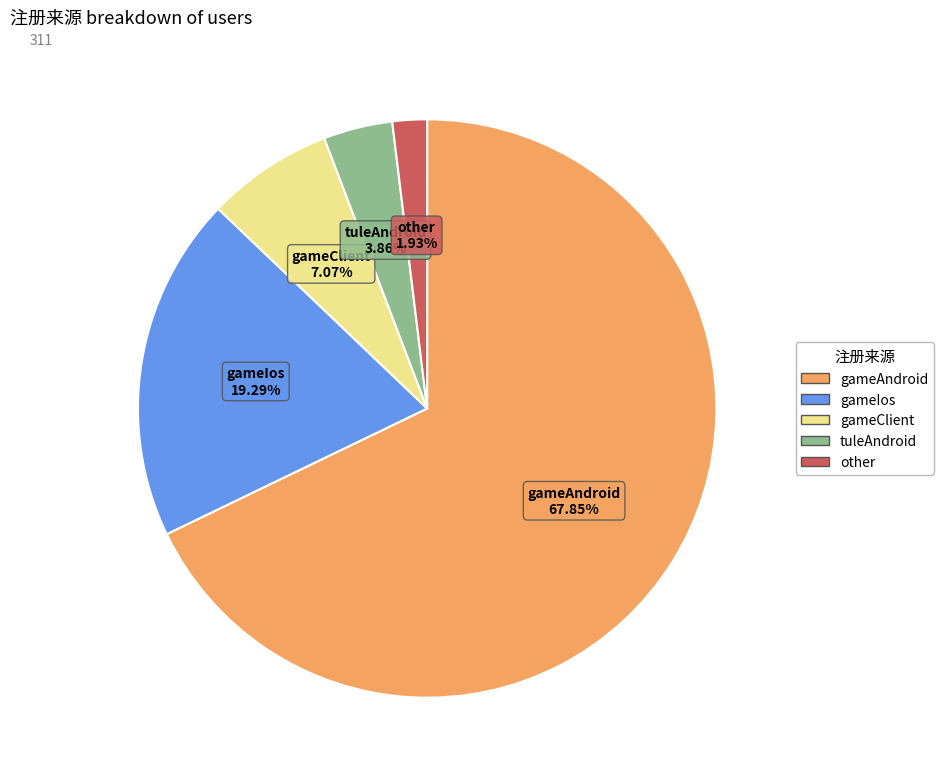

To the nearest percent, what percentage of the pie is gameClient?

7%